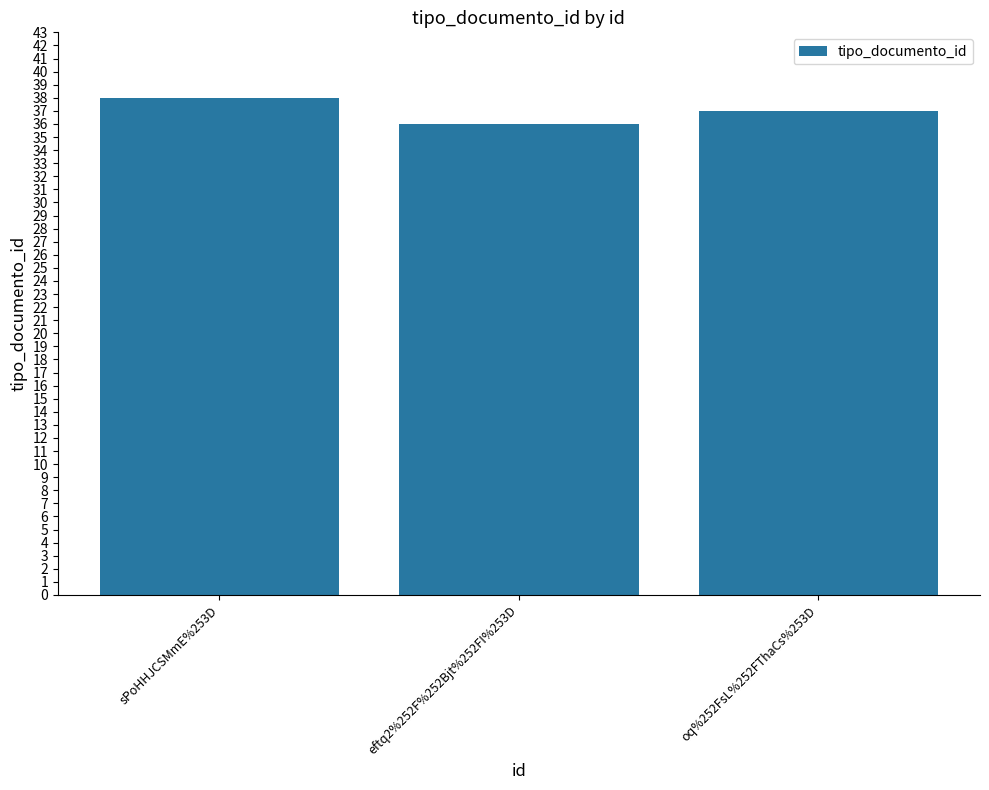

Count the values in the range 36 to 38.

3